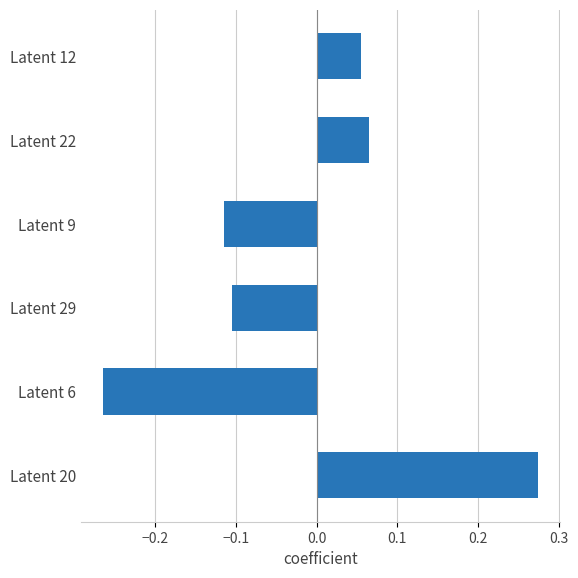

At which category does the chart reach its peak across all series?

Latent 20